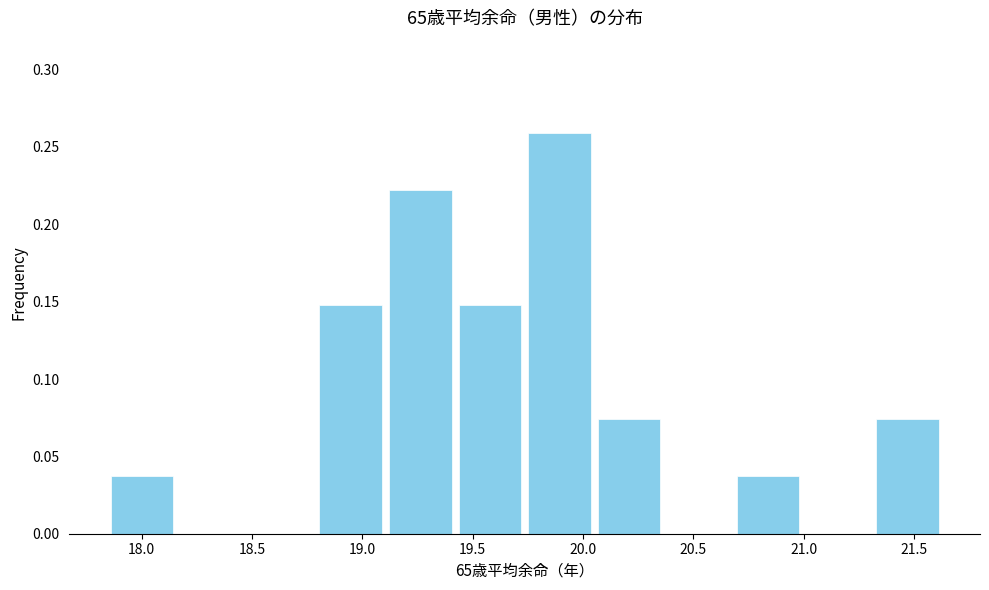

What is the height of the bar covering 19.10 to 19.40 on the x-axis? Neither the bar edges nor the heights are printed on the chart, so give them approximately, as read against the axes.

0.220